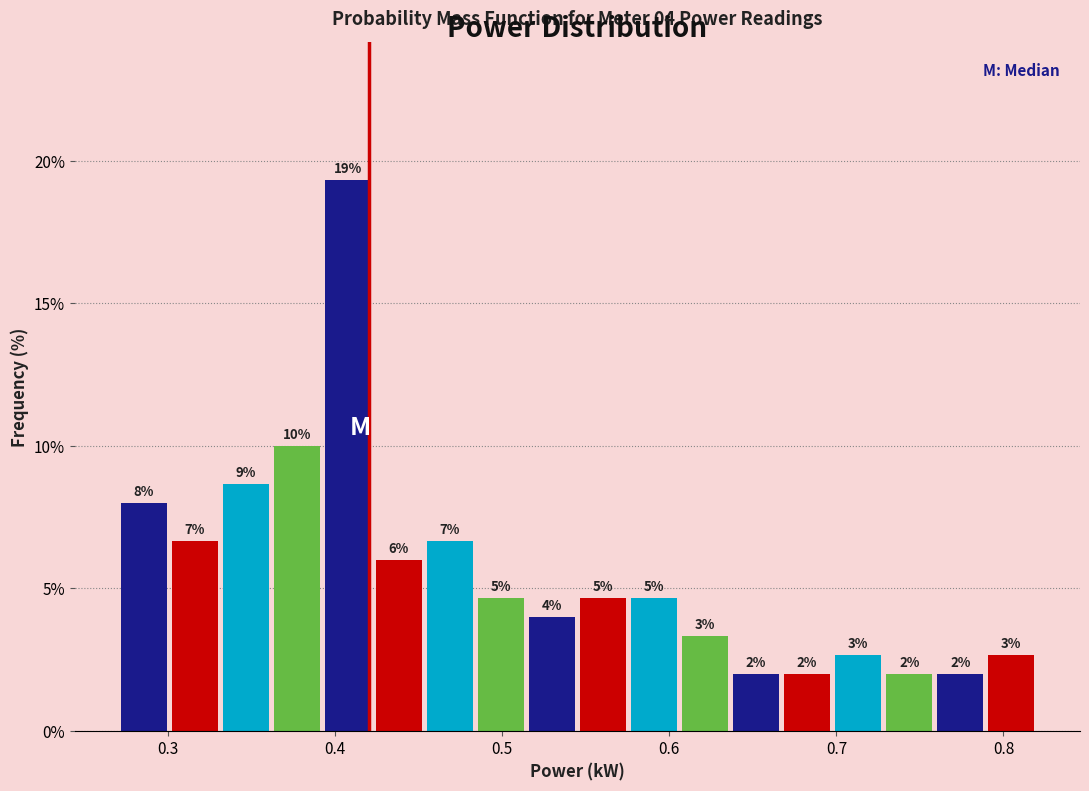

Read against the x-axis, roughly where is the centre of the tallest bar?

0.41